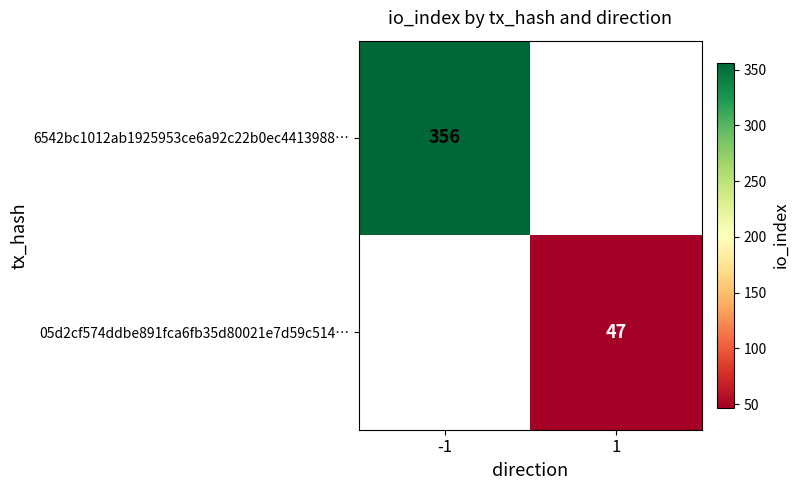

Is it true that 05d2cf574ddbe891fca6fb35d80021e7d59c514… equals 31 at 1?

False